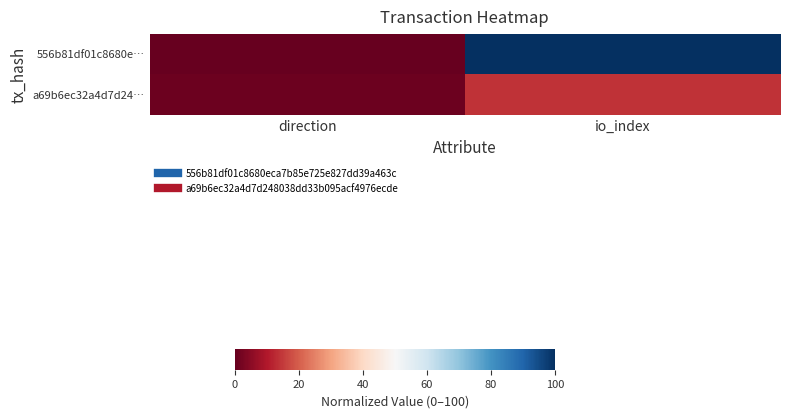

Which series has the largest range (max minus min)?

556b81df01c8680e…